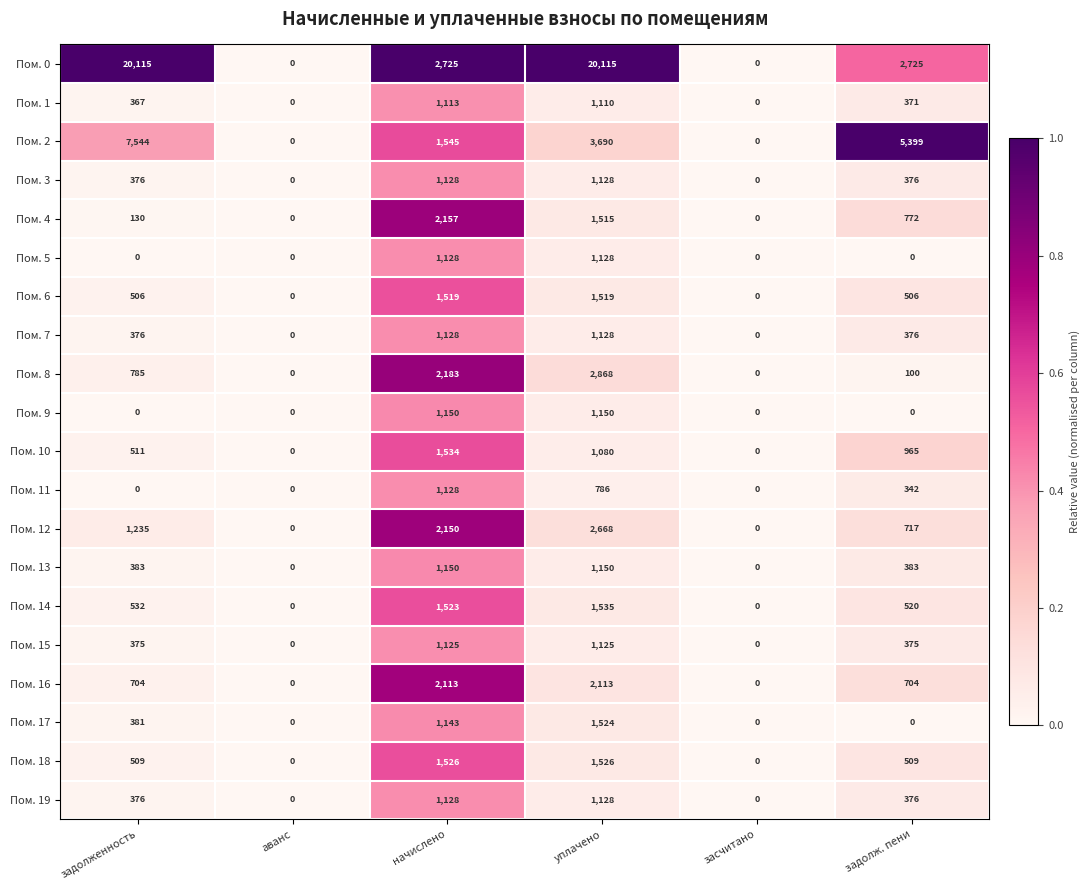

Which series has the largest total across all categories?

Пом. 0